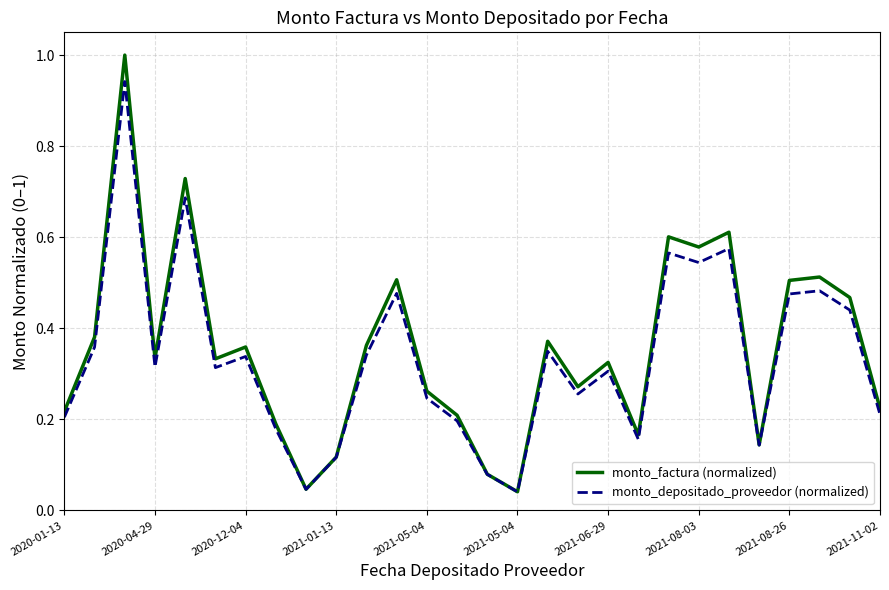

List the series in order of their peak value, lowest first.

monto_depositado_proveedor (normalized), monto_factura (normalized)